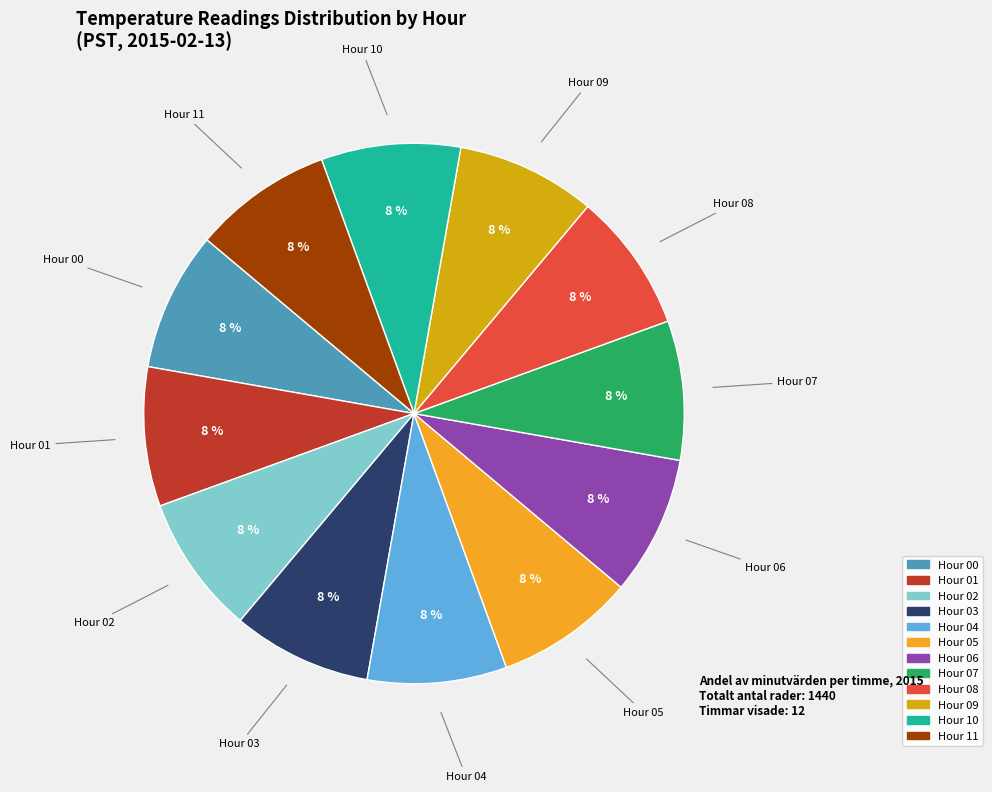

Is there a majority slice in this chart?

No